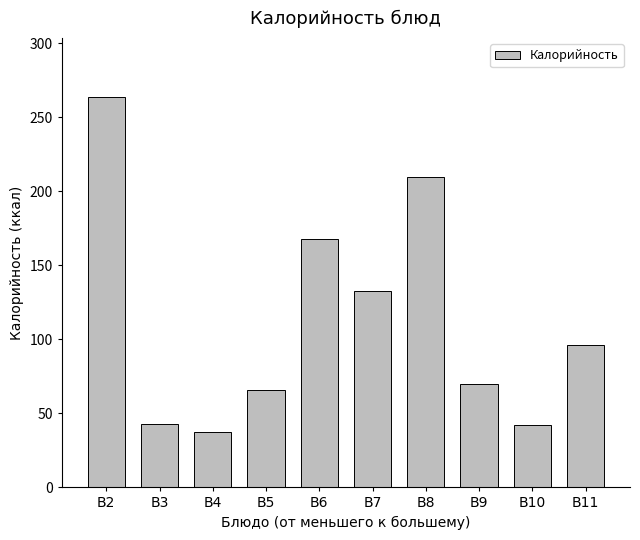

What is the value of the 4th bar from the left?

65.8